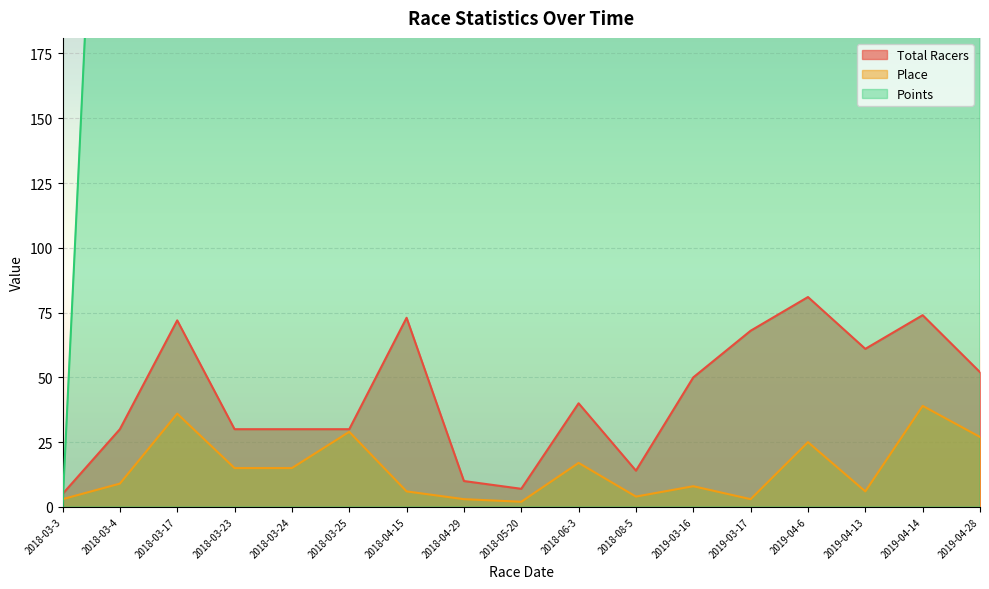

At how many categories does at least one series exceed 57?

16